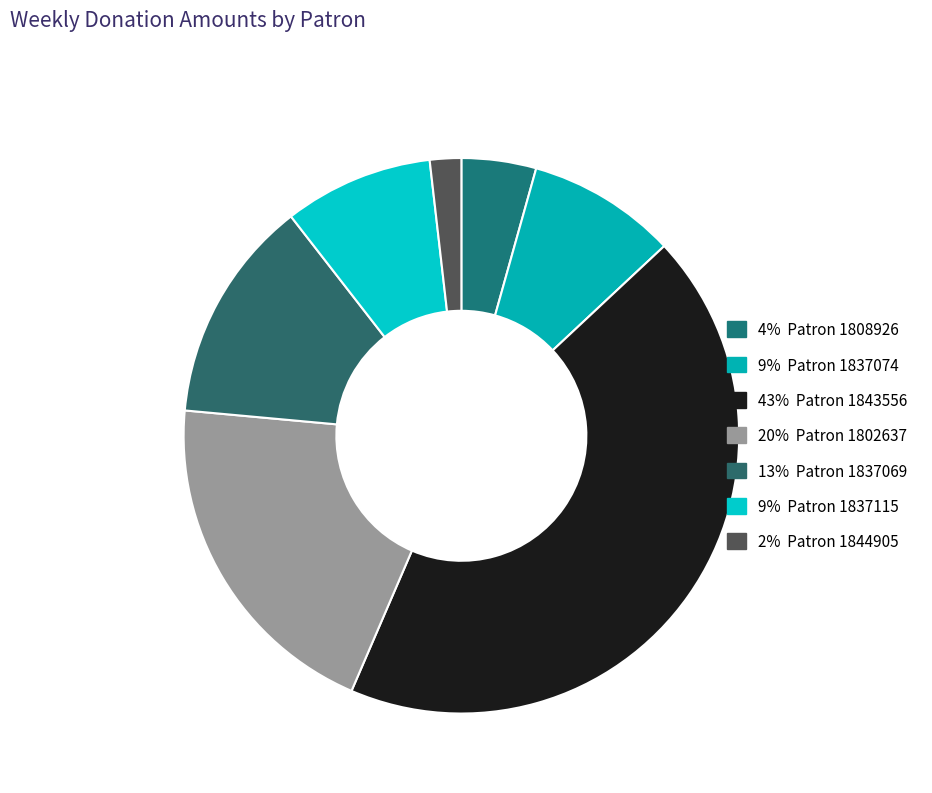

How many slices are in this pie chart?

7